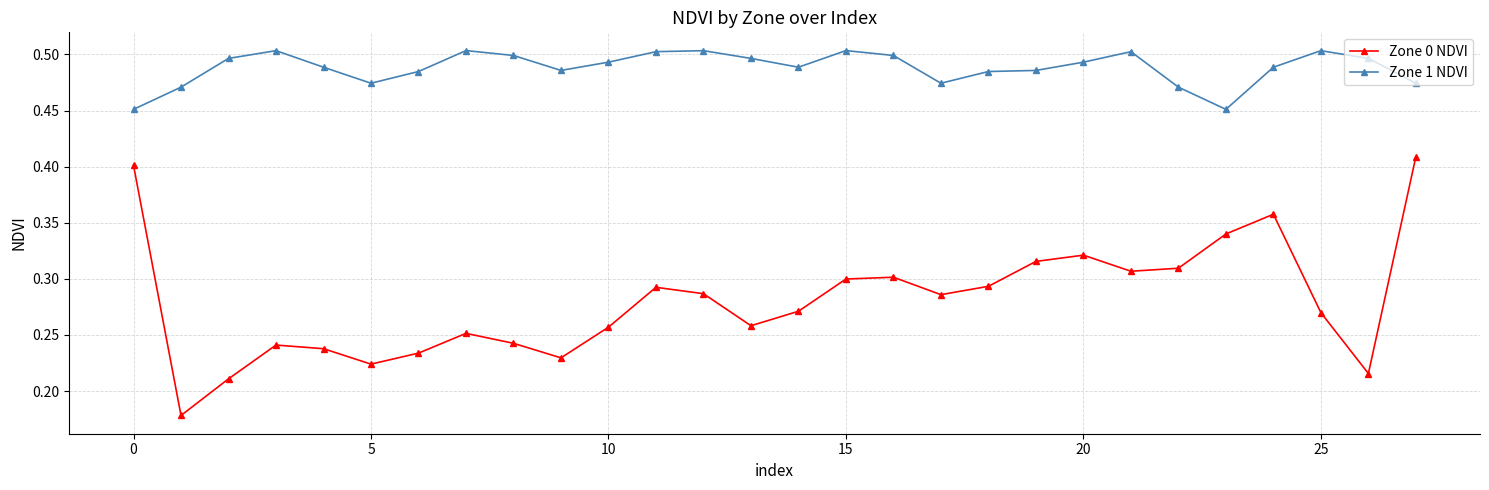

How many Zone 1 NDVI values are between 0 and 1?

28